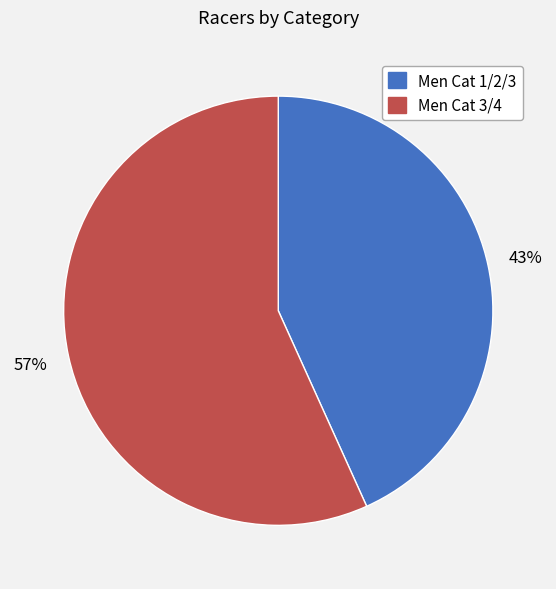

What percentage is the Men Cat 3/4 slice, to the nearest percent?

57%